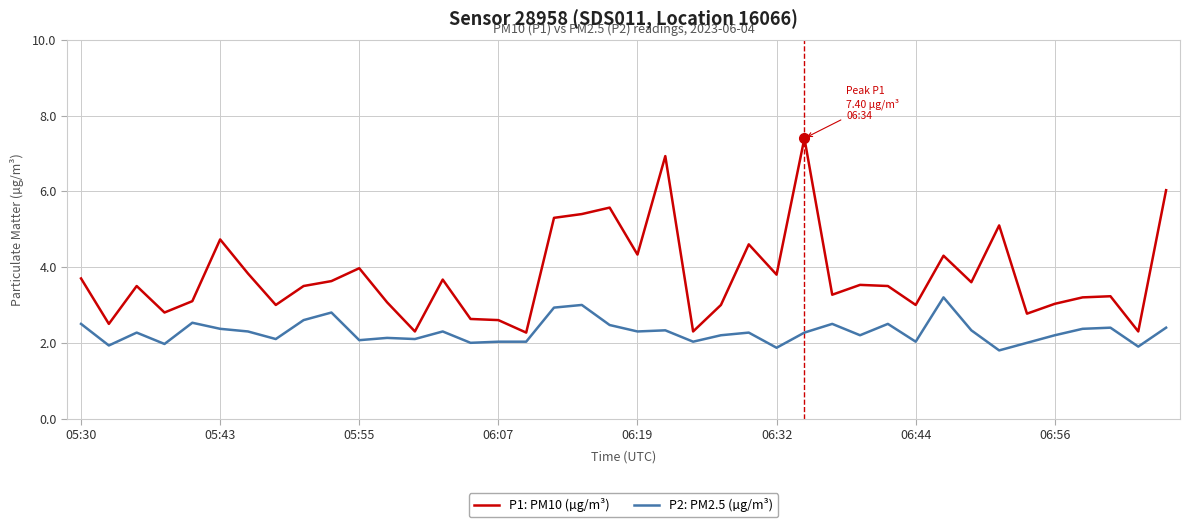

What are all the series names shown in the legend?

P1: PM10 (µg/m³), P2: PM2.5 (µg/m³)